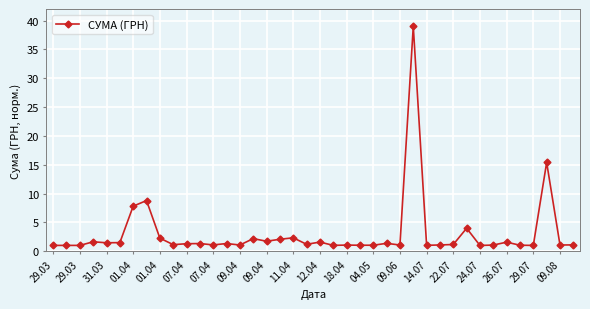

Is this an area chart (filled region under the line)?

No